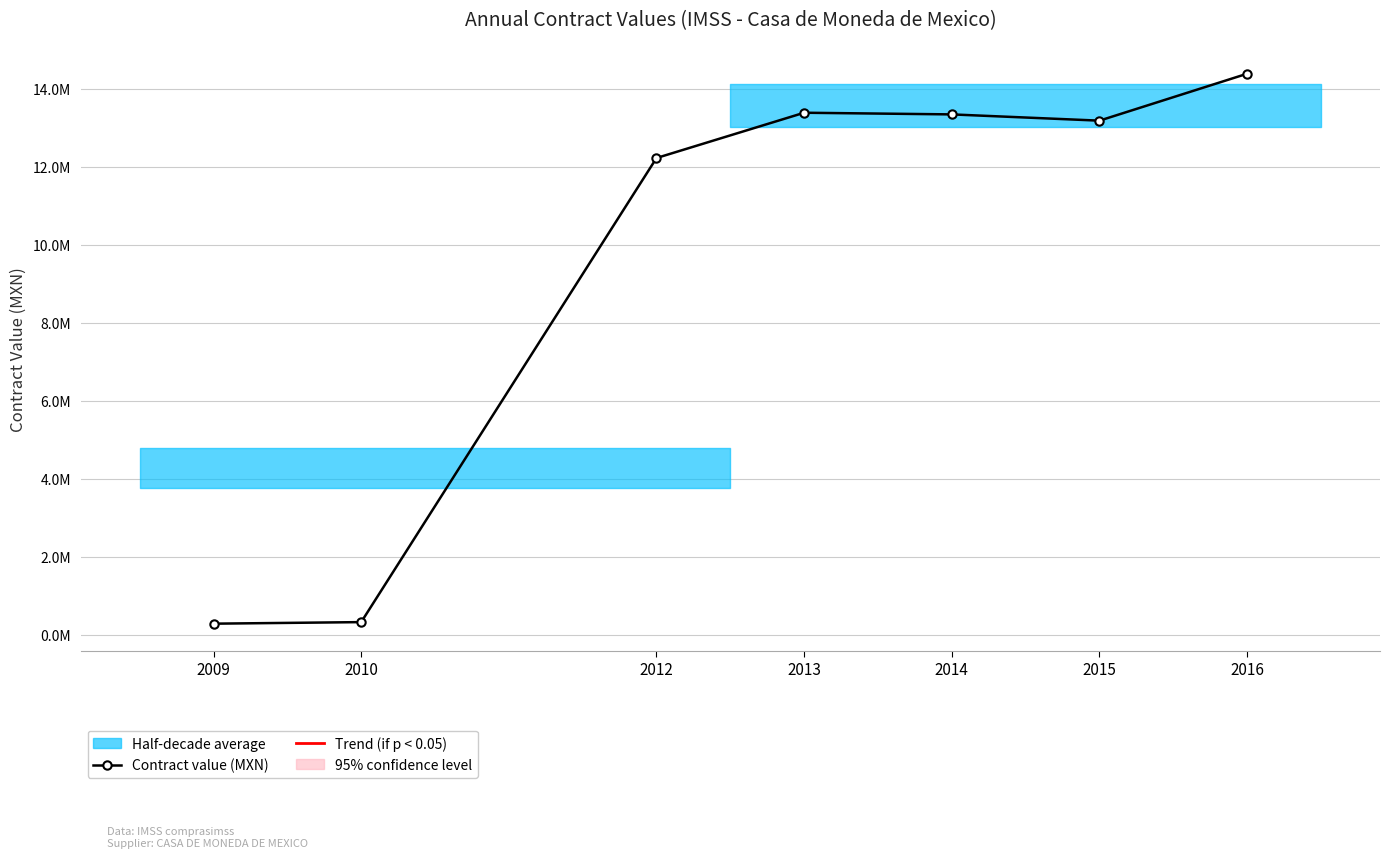

Does the chart display data point markers on the line(s)?

Yes